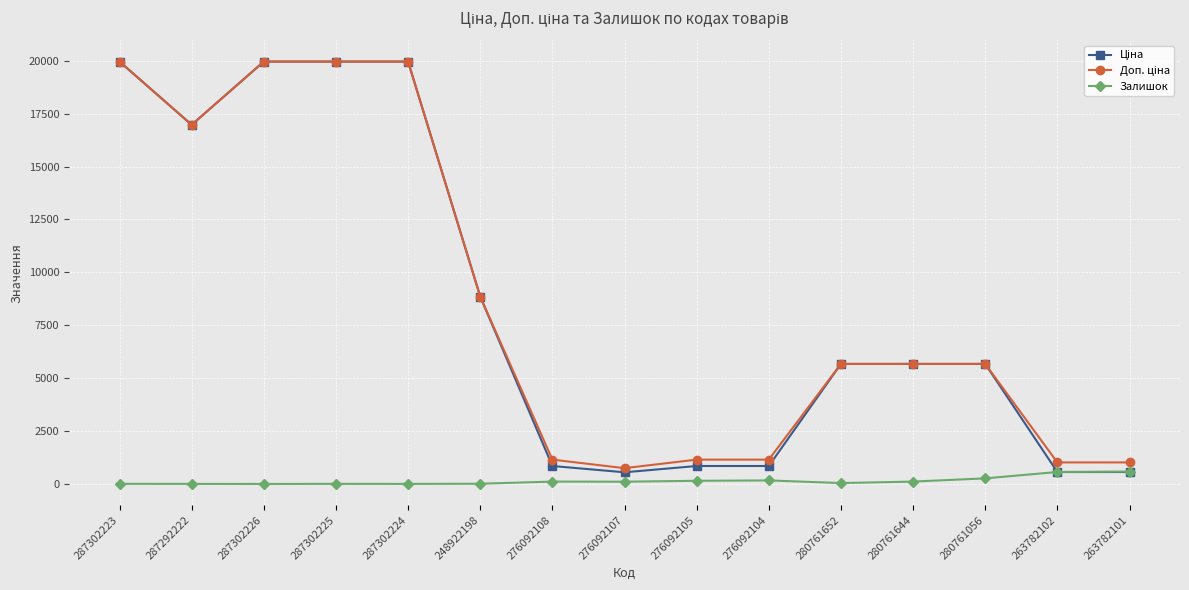

True or false: Залишок has more than 0 interior local peaks.

True